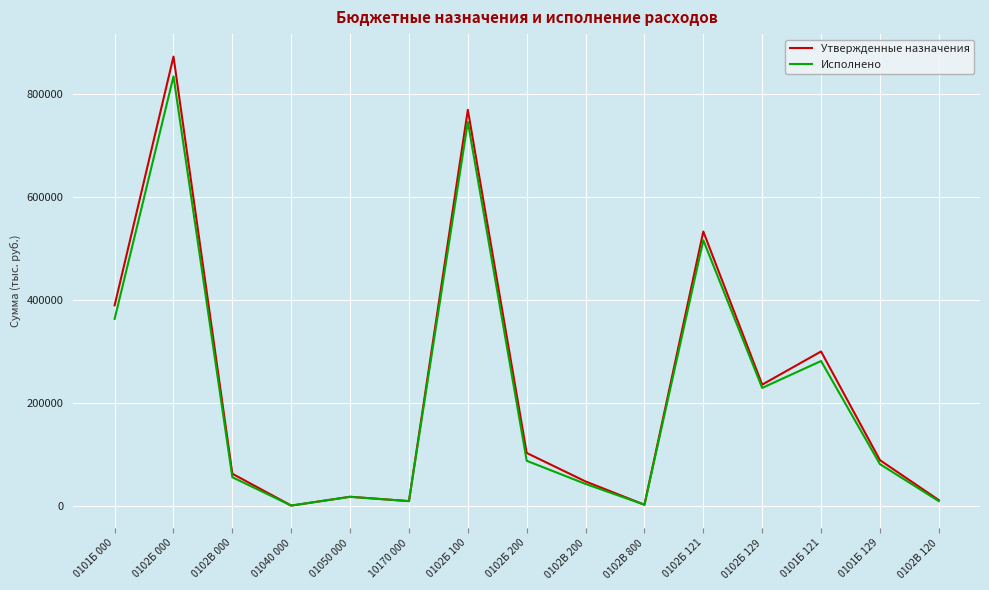

At 0102Б 200, list the series in order from largest to smallest.

Утвержденные назначения, Исполнено